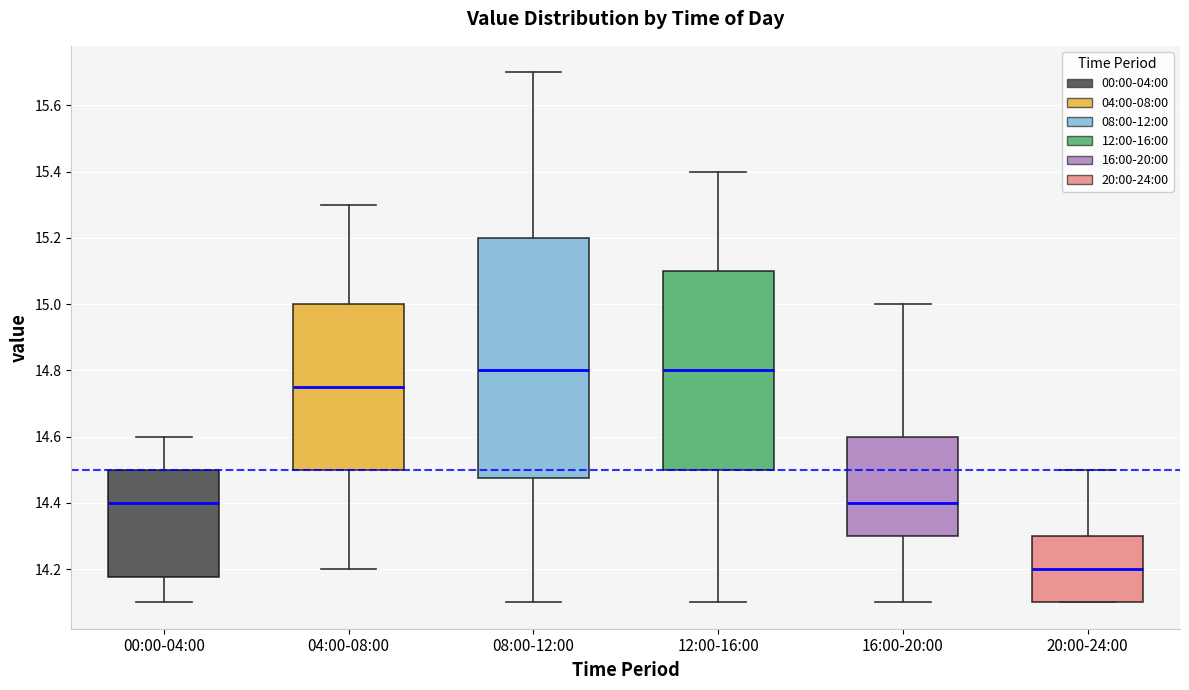

Where is the lower edge of the box for 00:00-04:00 on the y-axis? The values are not printed on the chart, so give them approximately, as read against the axis.

14.18